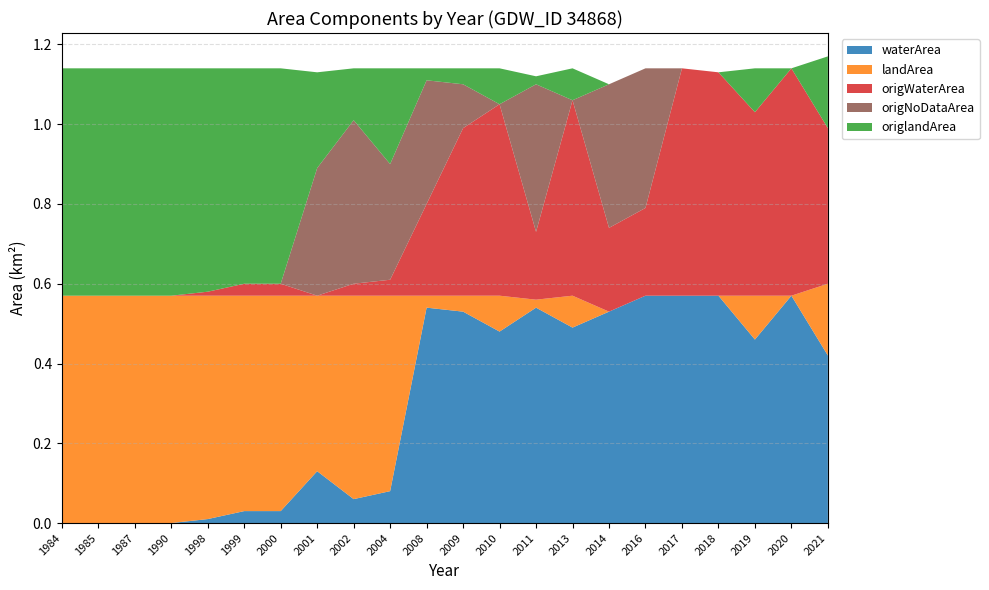

Reading left to right, list all the values displayed in this chart.

waterArea: 0.0	0.0	0.0	0.0	0.0	0.0	0.0	0.1	0.1	0.1	0.5	0.5	0.5	0.5	0.5	0.5	0.6	0.6	0.6	0.5	0.6	0.4
landArea: 0.6	0.6	0.6	0.6	0.6	0.5	0.5	0.4	0.5	0.5	0.0	0.0	0.1	0.0	0.1	0.0	0.0	0.0	0.0	0.1	0.0	0.2
origWaterArea: 0.0	0.0	0.0	0.0	0.0	0.0	0.0	0.0	0.0	0.0	0.2	0.4	0.5	0.2	0.5	0.2	0.2	0.6	0.6	0.5	0.6	0.4
origNoDataArea: 0.0	0.0	0.0	0.0	0.0	0.0	0.0	0.3	0.4	0.3	0.3	0.1	0.0	0.4	0.0	0.4	0.3	0.0	0.0	0.0	0.0	0.0
origlandArea: 0.6	0.6	0.6	0.6	0.6	0.5	0.5	0.2	0.1	0.2	0.0	0.0	0.1	0.0	0.1	0.0	0.0	0.0	0.0	0.1	0.0	0.2